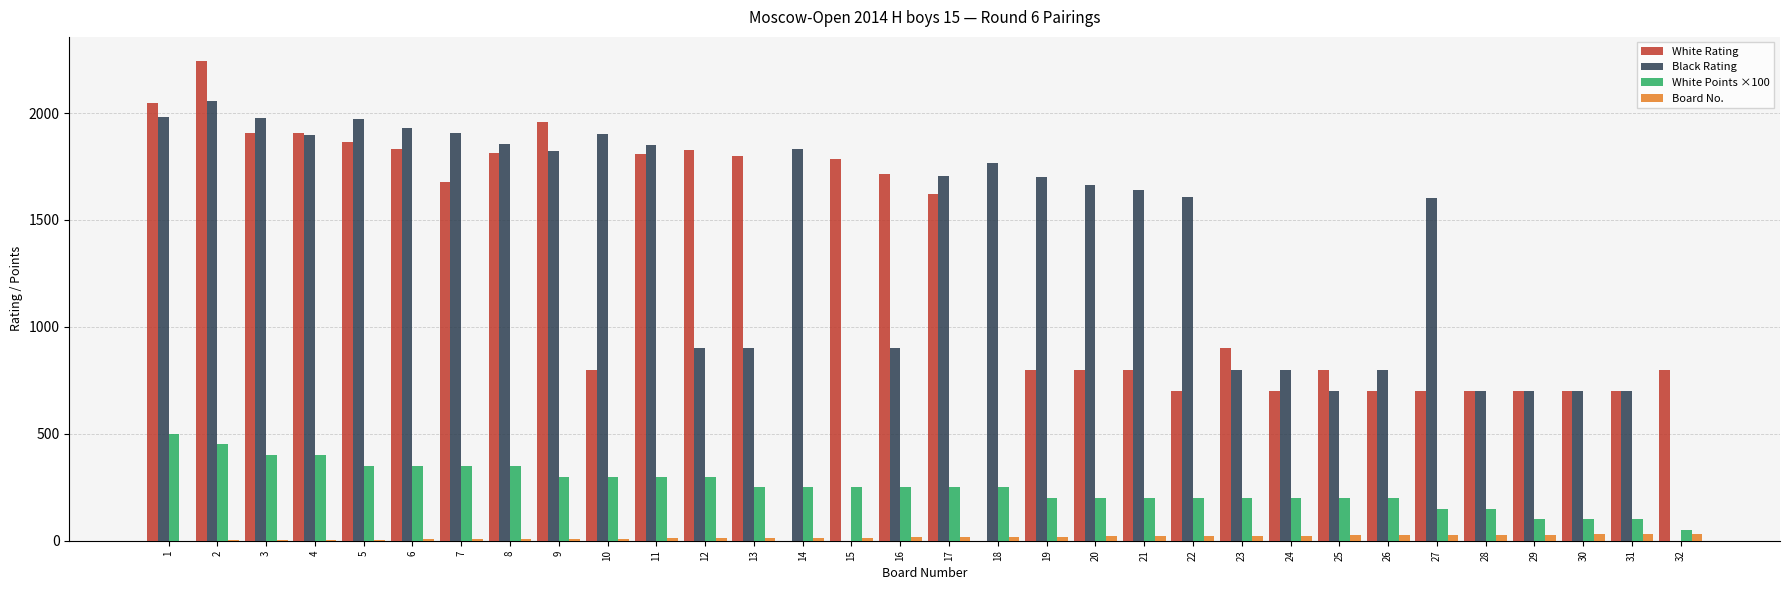

What is the greatest value displayed?

2244